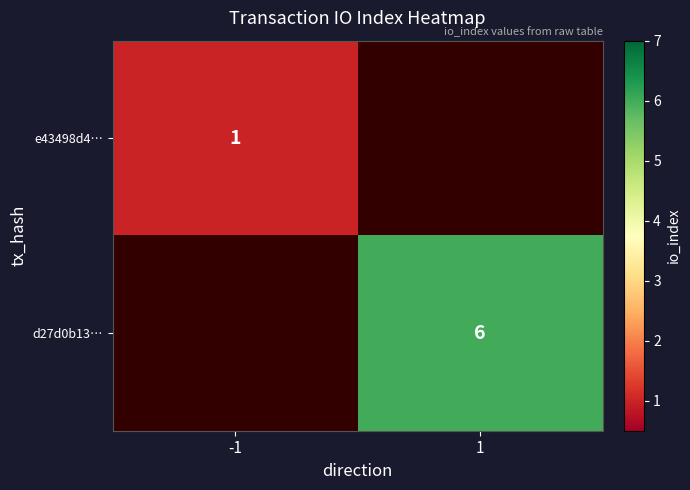

How many series are shown in this chart?

2